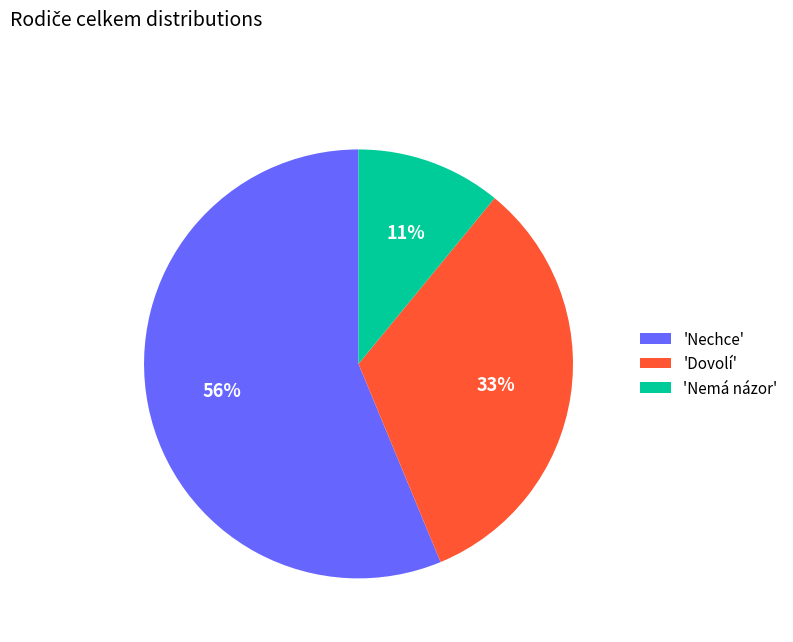

Which slice represents more than half of the pie?

'Nechce'